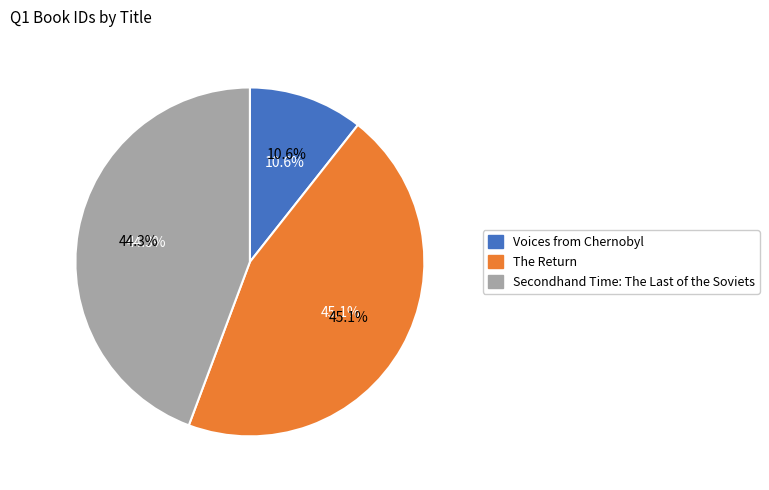

Which slice is the smallest?

Voices from Chernobyl